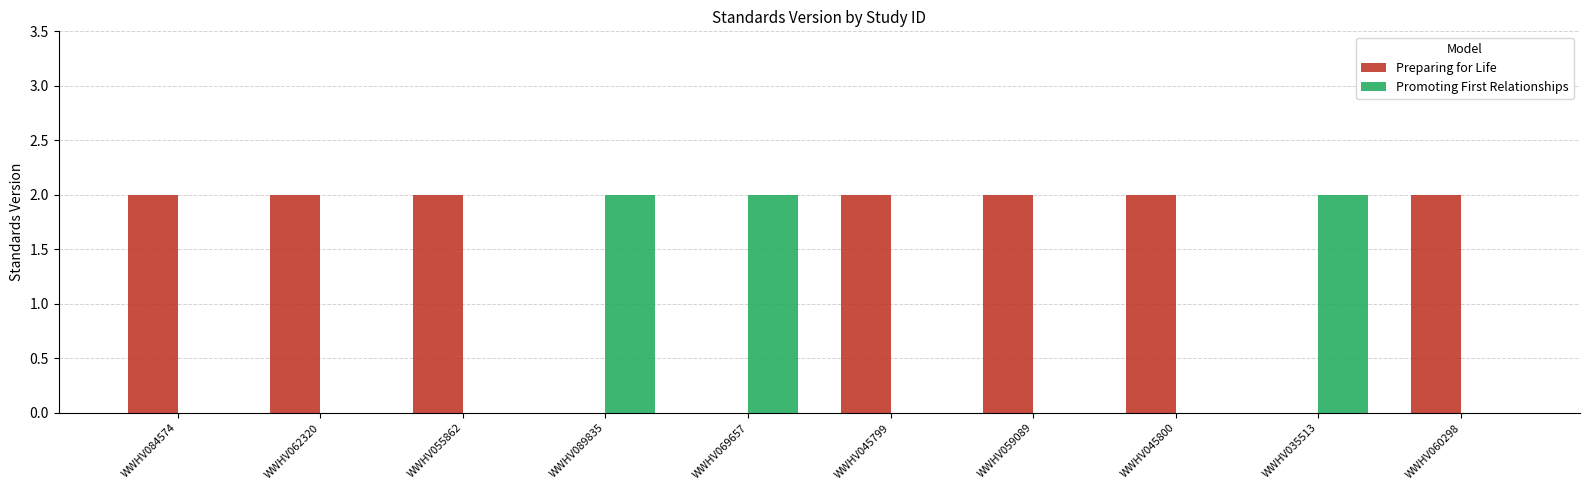

Is the value of Promoting First Relationships at WWHV084574 greater than the value of Preparing for Life at WWHV045800?

No